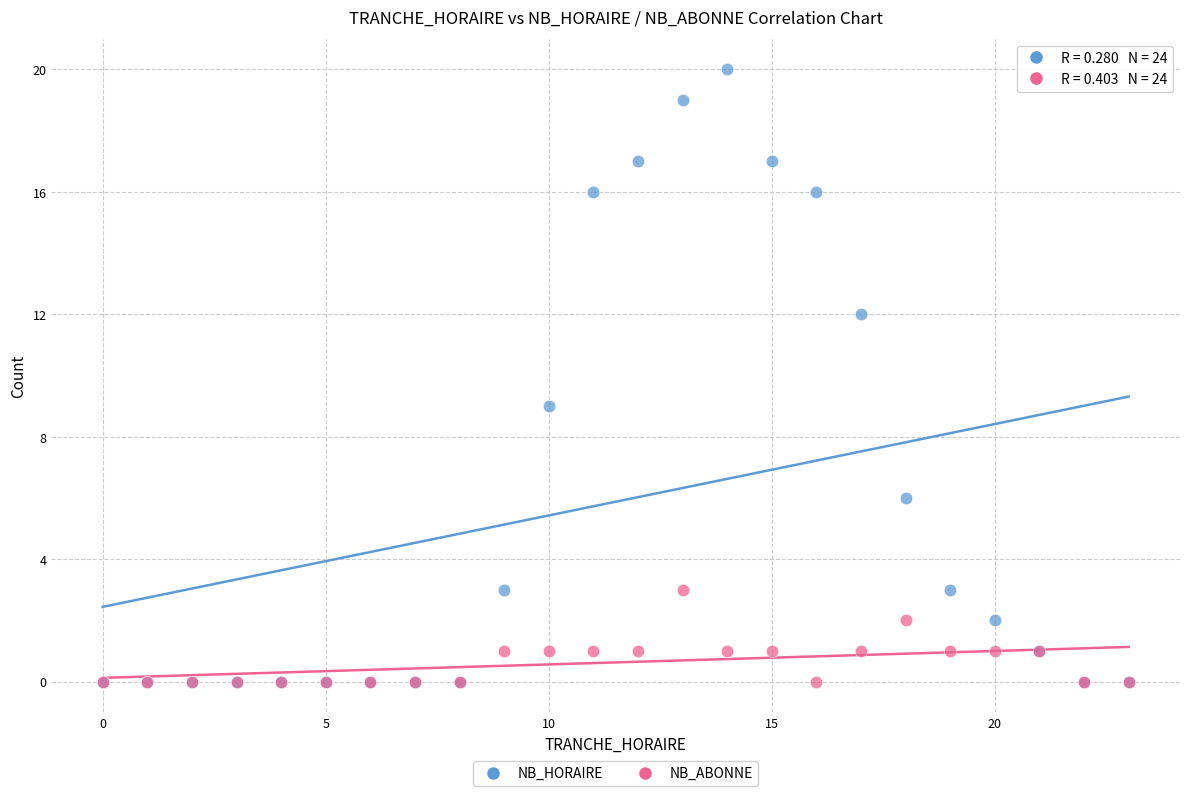

Which series has the widest spread of Y values?

NB_HORAIRE